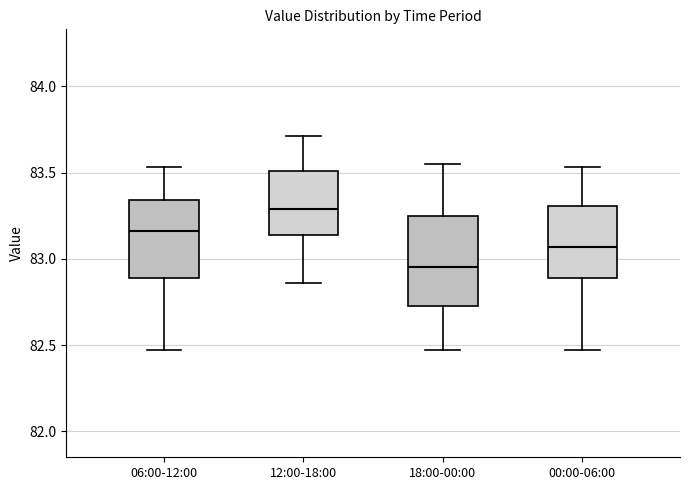

Which box's median line is the lowest?

18:00-00:00